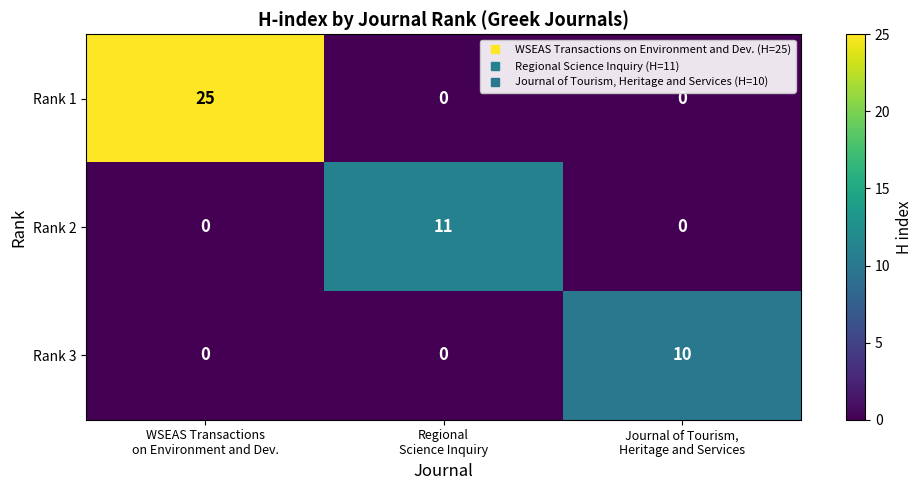

What is the difference between the maximum and minimum values in the Rank 3 series?

10